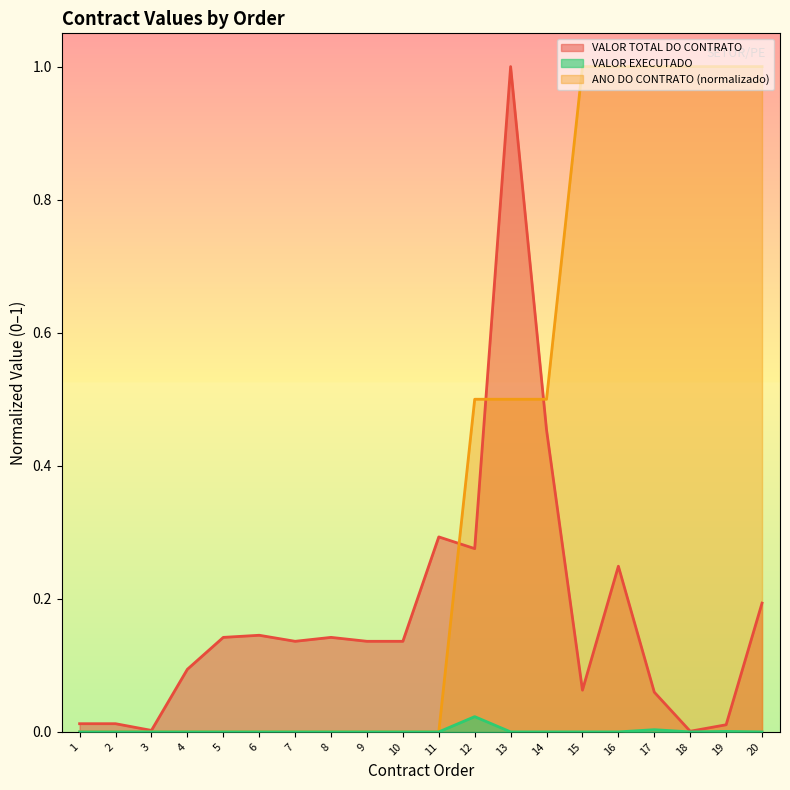

What is the sum of all VALOR TOTAL DO CONTRATO values?

3.6